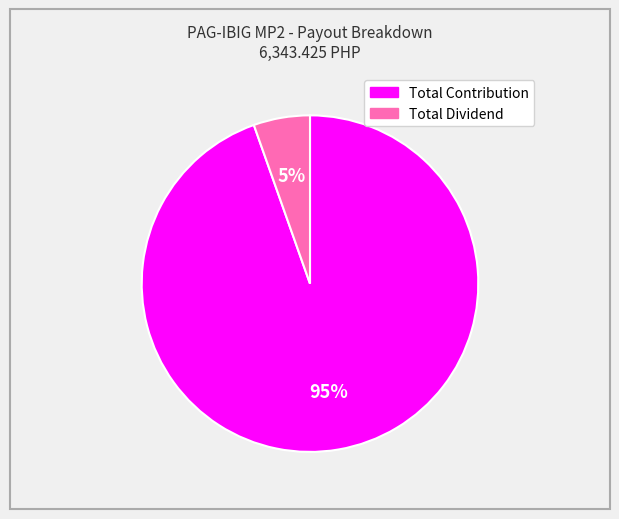

How many segments does this pie chart have?

2